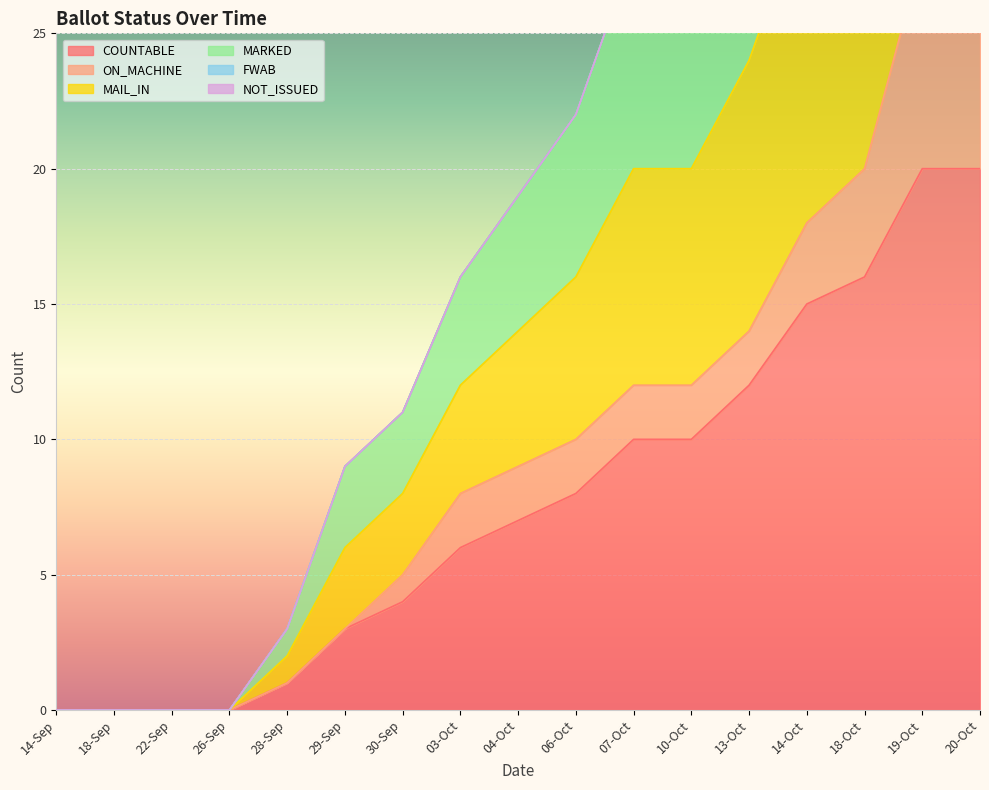

What is the difference between the second highest and minimum values in the MARKED series?

52